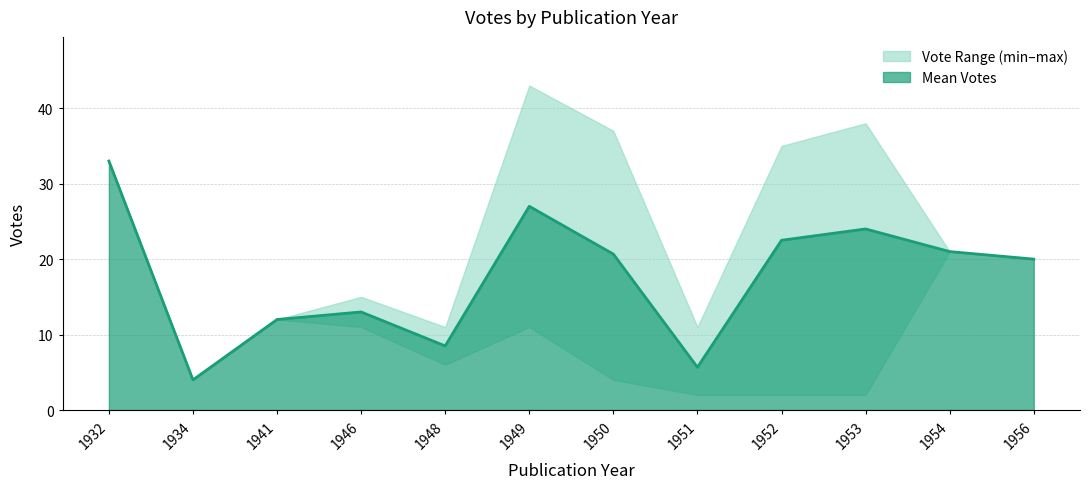

What is the value of the 2nd point from the left?

4.0